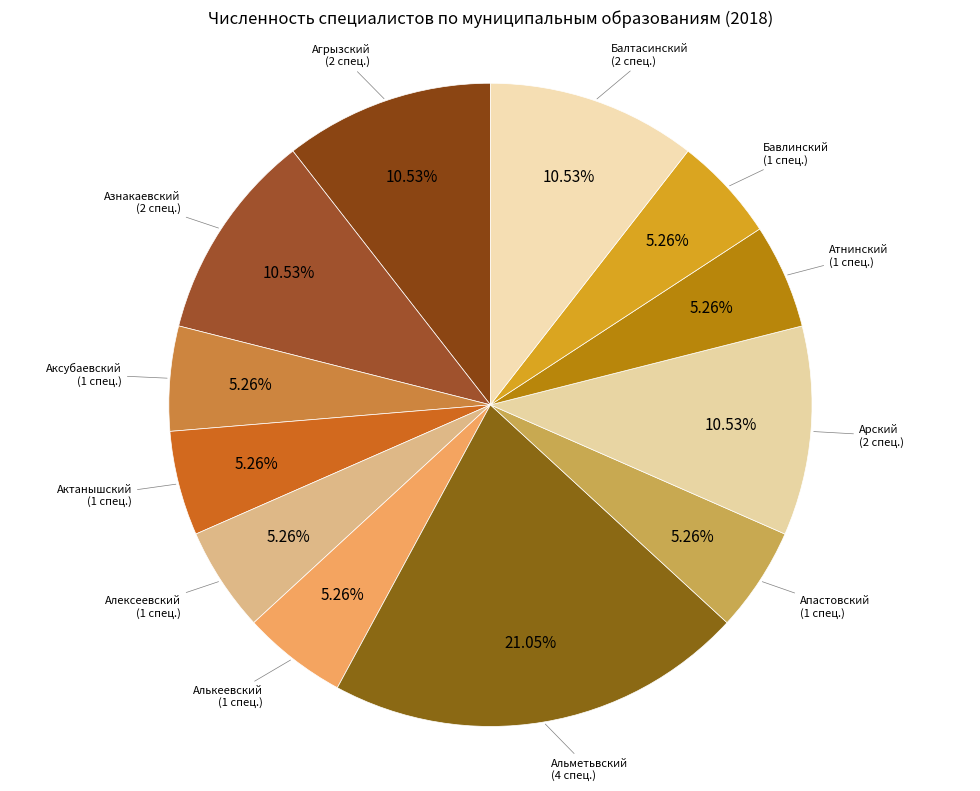

To the nearest percent, what is the combined percentage of Актанышский and Азнакаевский?

16%